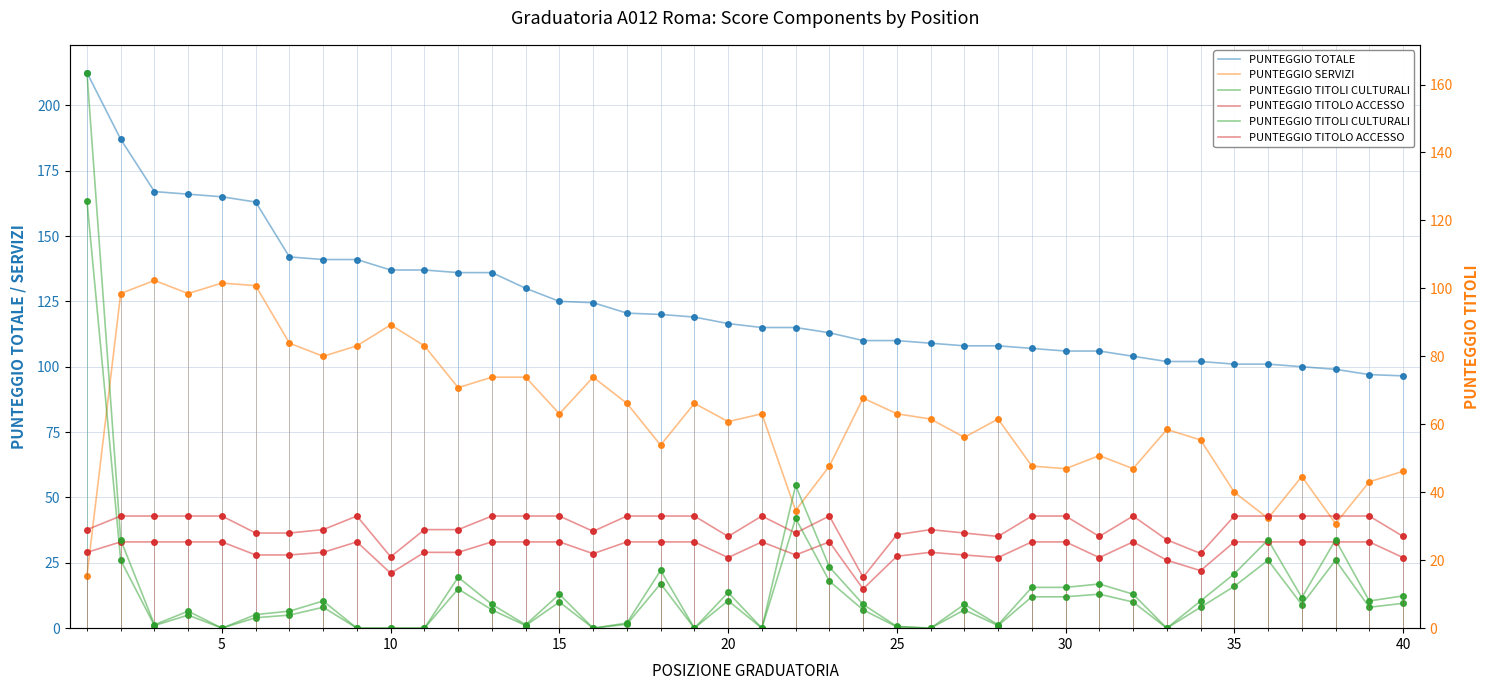

True or false: PUNTEGGIO TITOLI CULTURALI has more than 2 interior local peaks.

True